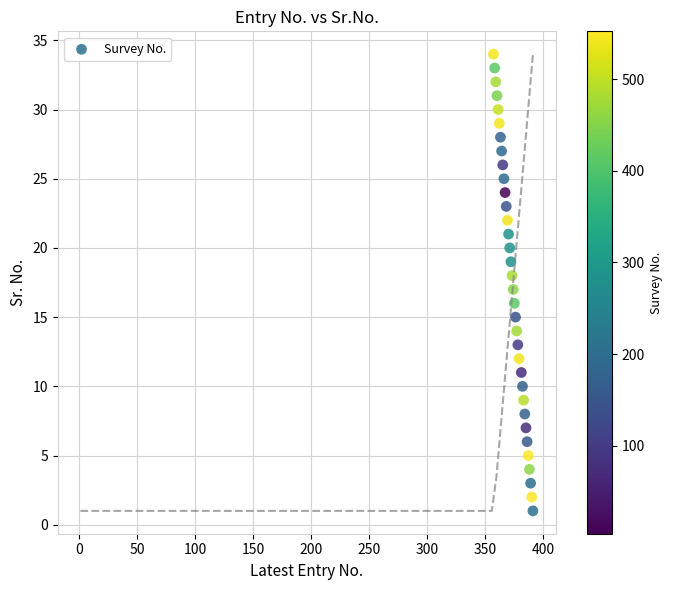

What is the range of Y values (max minus min)?

33